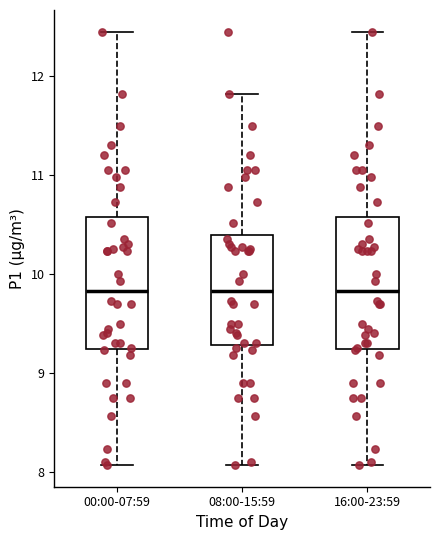

Where is the lower edge of the box for 08:00-15:59 on the y-axis? The values are not printed on the chart, so give them approximately, as read against the axis.

9.3